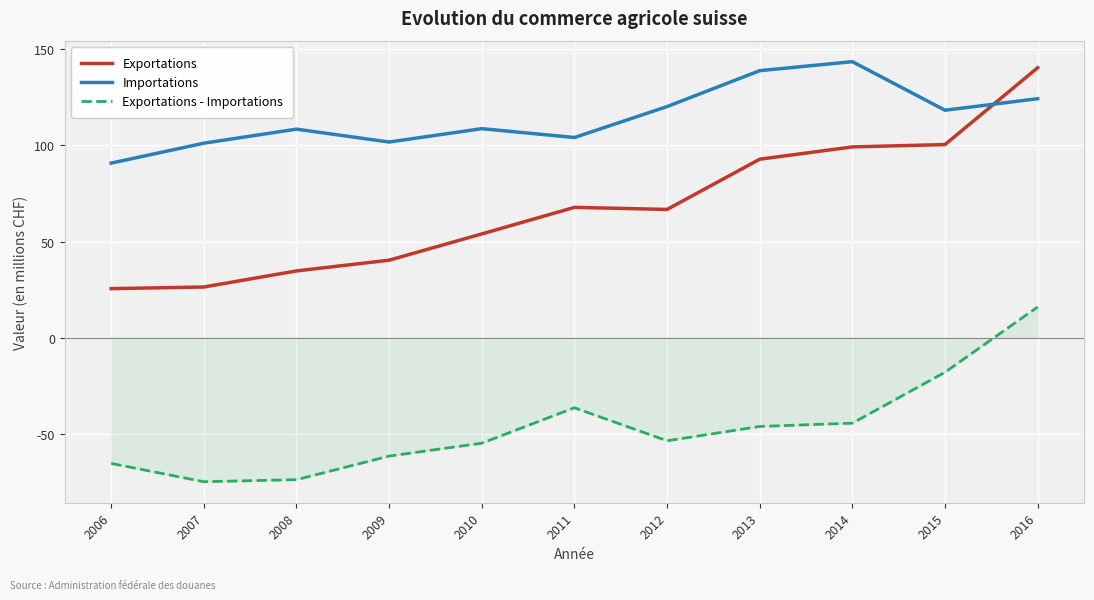

What is the spread (max minus min) of values at 2007?

175.7